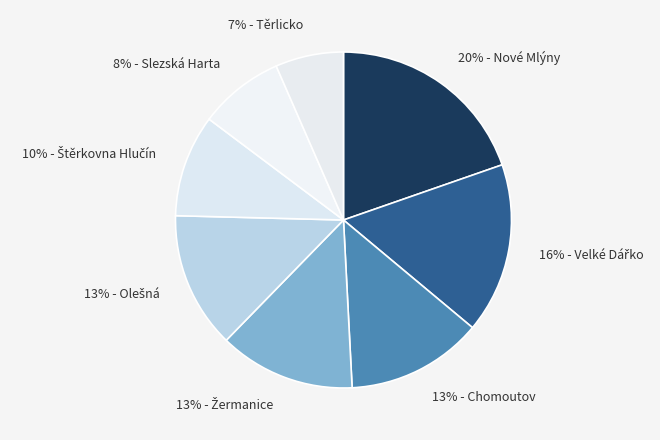

Which has a higher value, 7% - Těrlicko or 13% - Chomoutov?

13% - Chomoutov